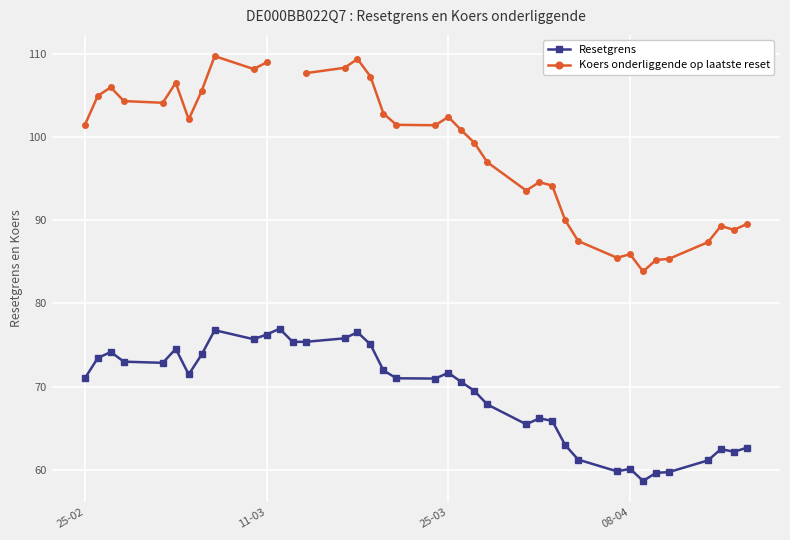

What is the maximum value for Resetgrens?

77.0